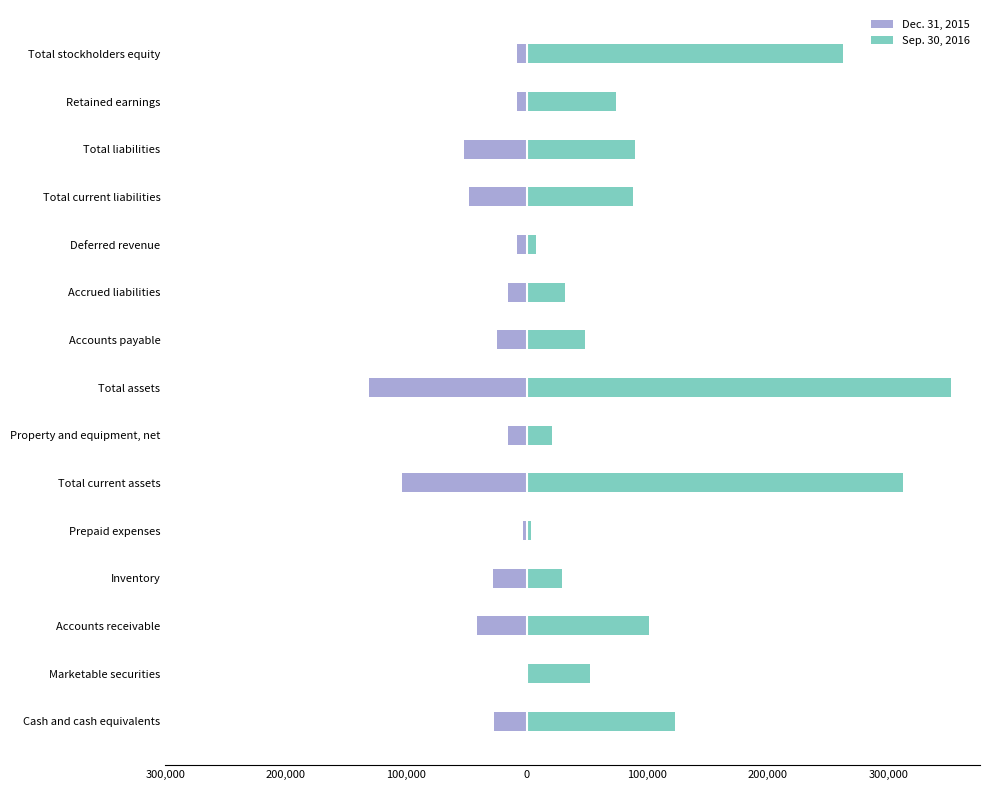

Rank the series at Total assets from lowest to highest value.

Dec. 31, 2015, Sep. 30, 2016